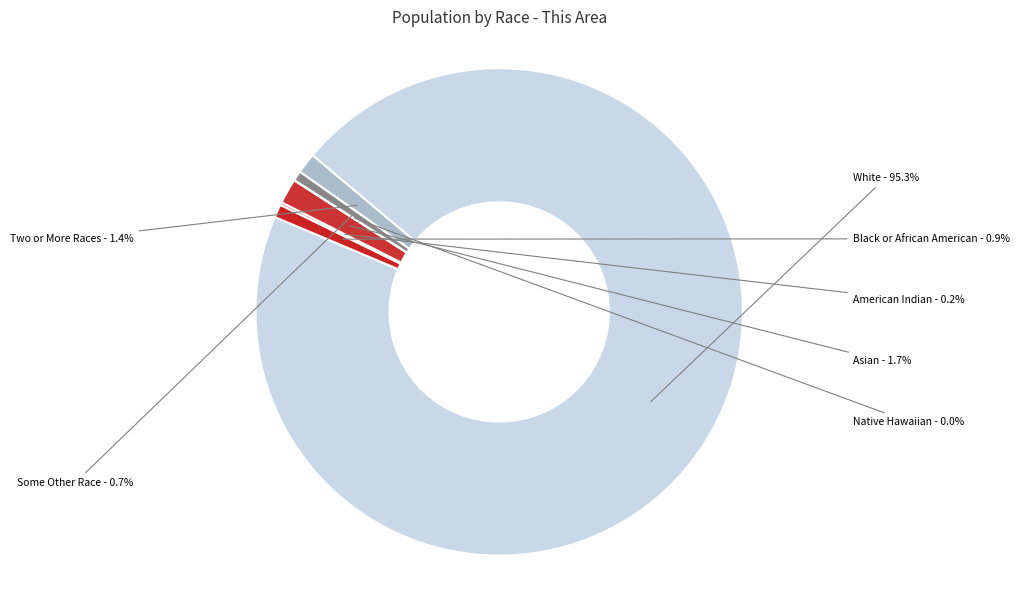

Which slice is the smallest?

Native Hawaiian and Other Pacific